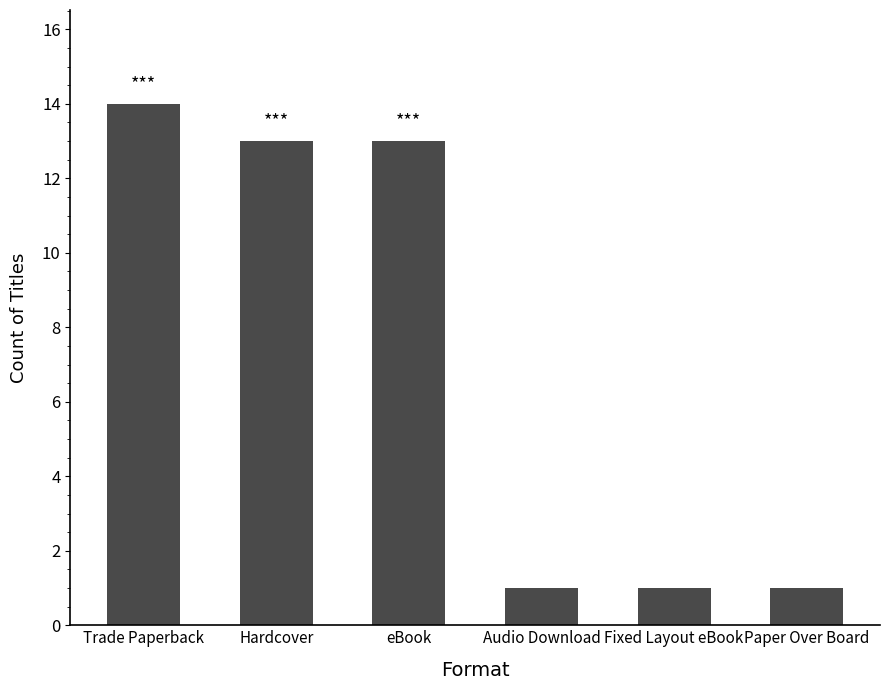

The chart shows a value of 8 at Hardcover. True or false?

False